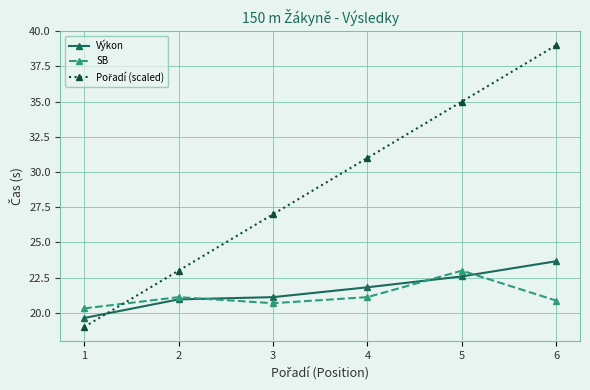

How many lines are shown in the chart?

3